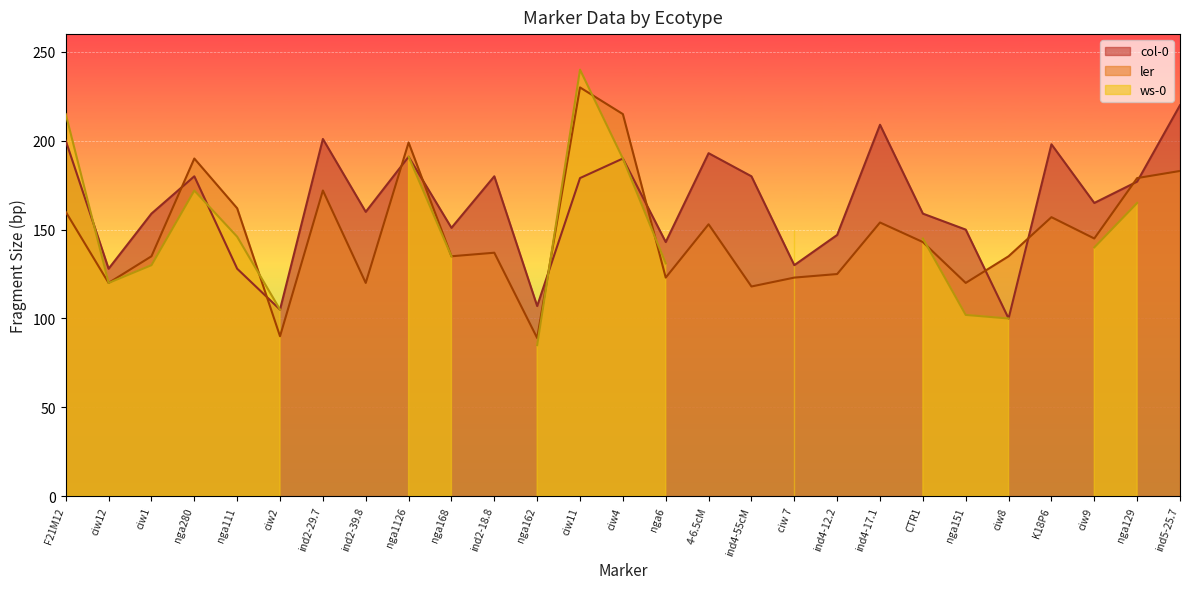

Where do ler and col-0 first cross each other?

ciw1 and nga280